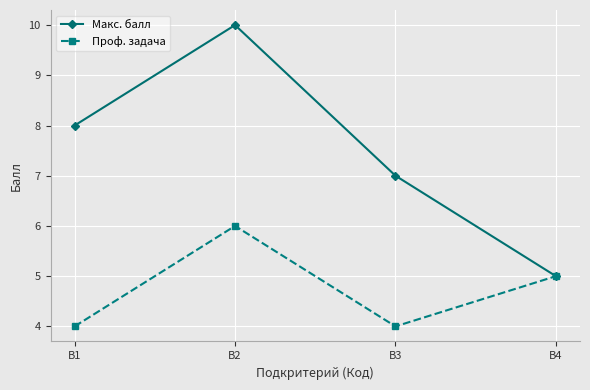

Where is the first local minimum for Проф. задача?

В3